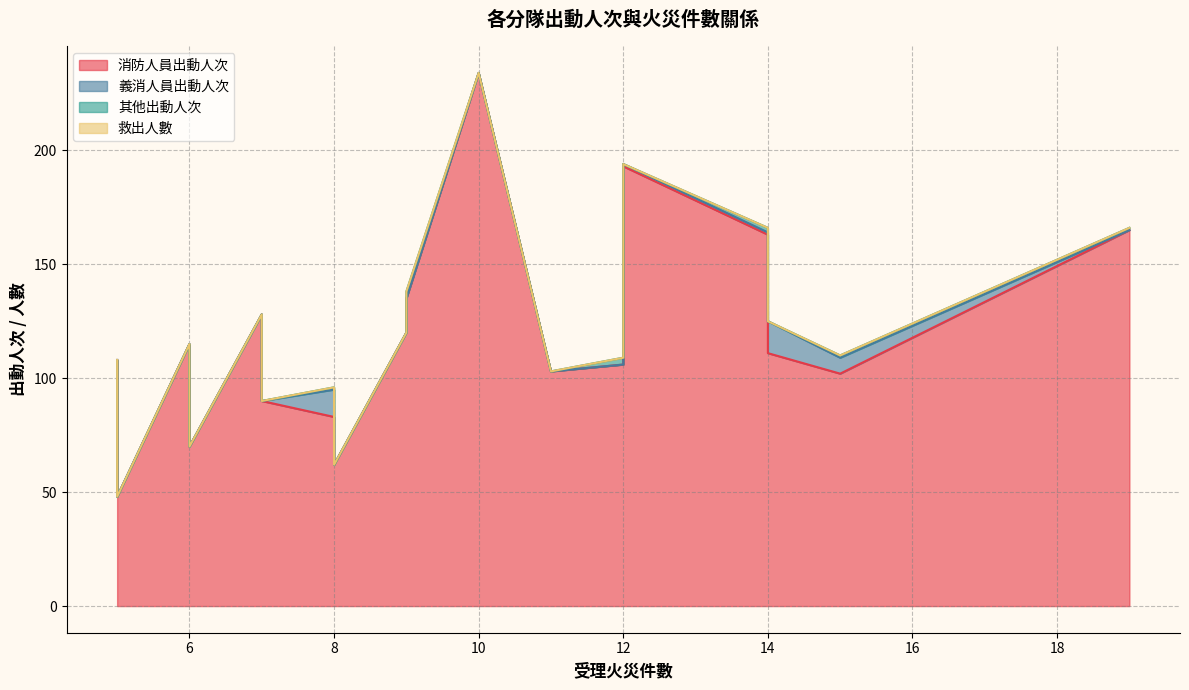

Which series has the largest total across all categories?

消防人員出動人次